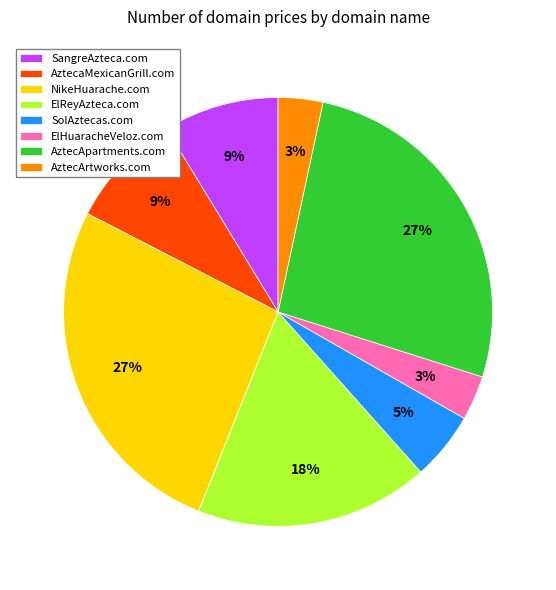

What percentage is the ElReyAzteca.com slice, to the nearest percent?

18%